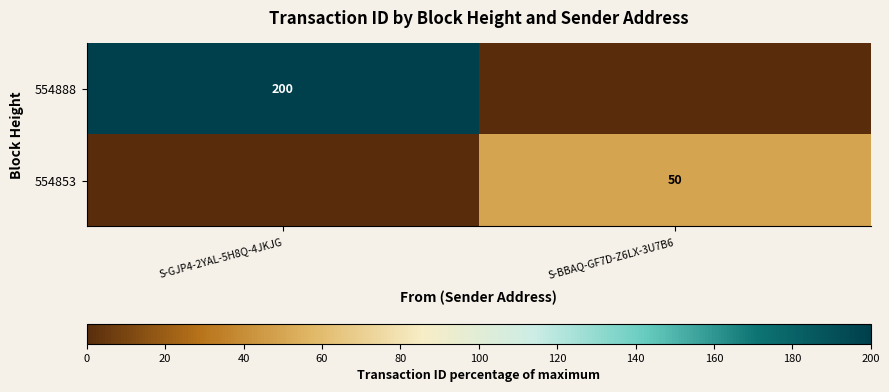

Which label corresponds to the smallest value in the chart?

S-BBAQ-GF7D-Z6LX-3U7B6